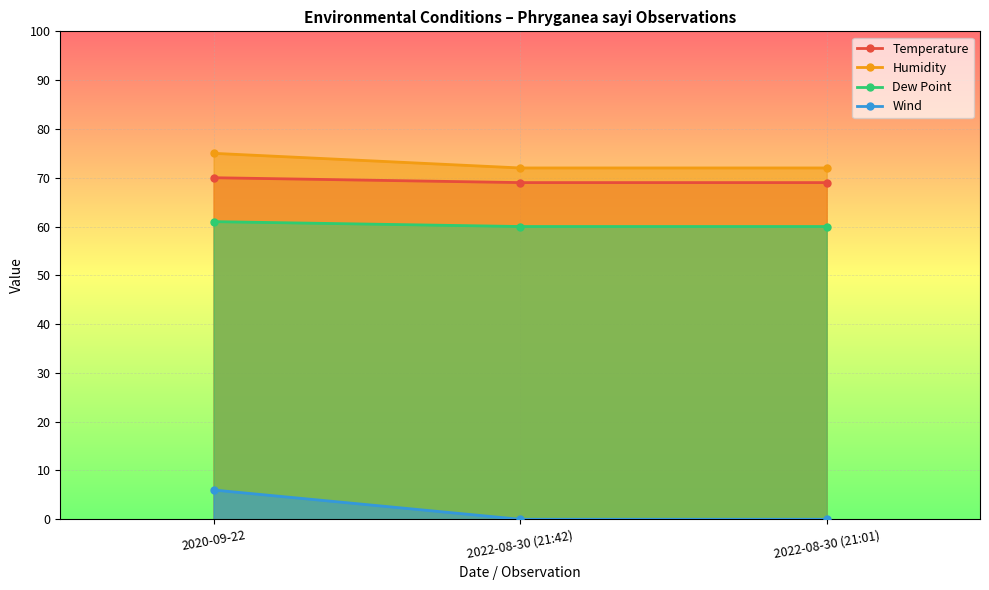

What is the difference between the maximum and minimum values in the Dew Point series?

1